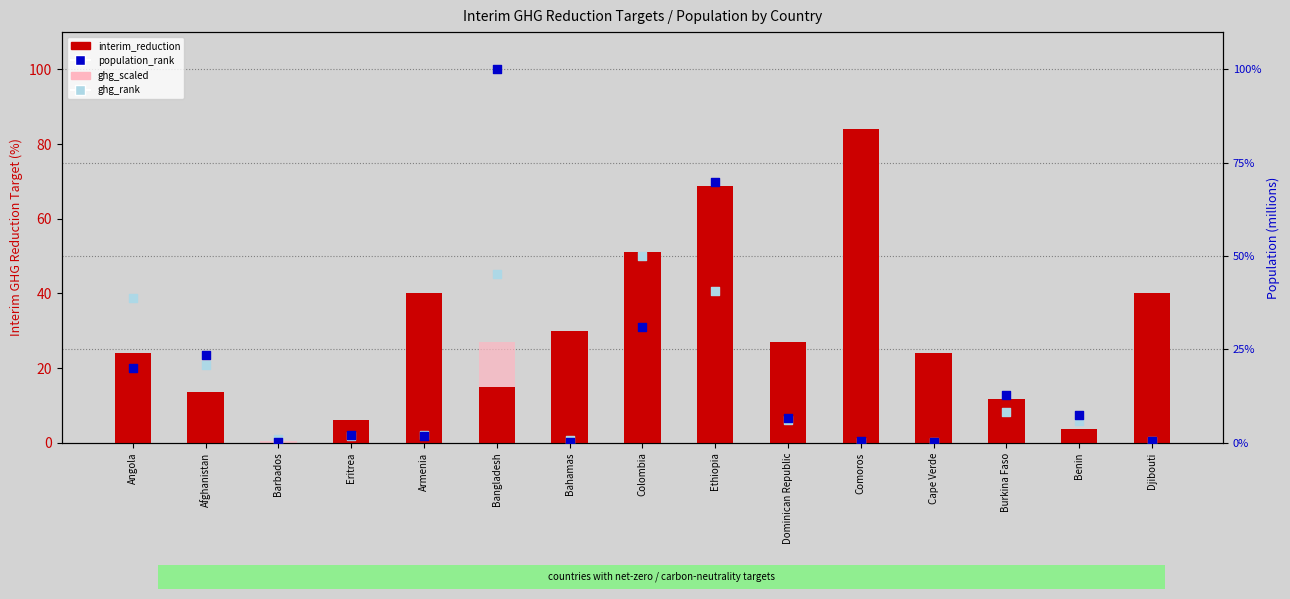

Which series reaches the minimum Y coordinate?

interim_reduction